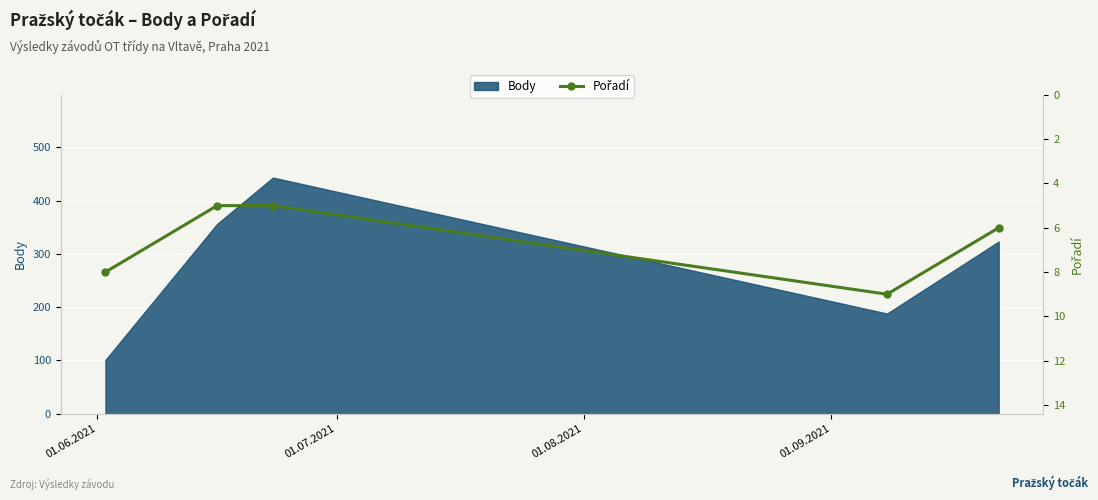

What is the maximum value for Body?

443